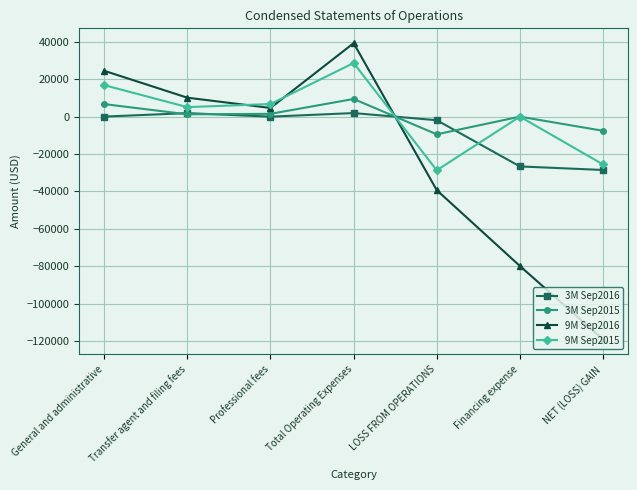

What position from the right is Professional fees?

5